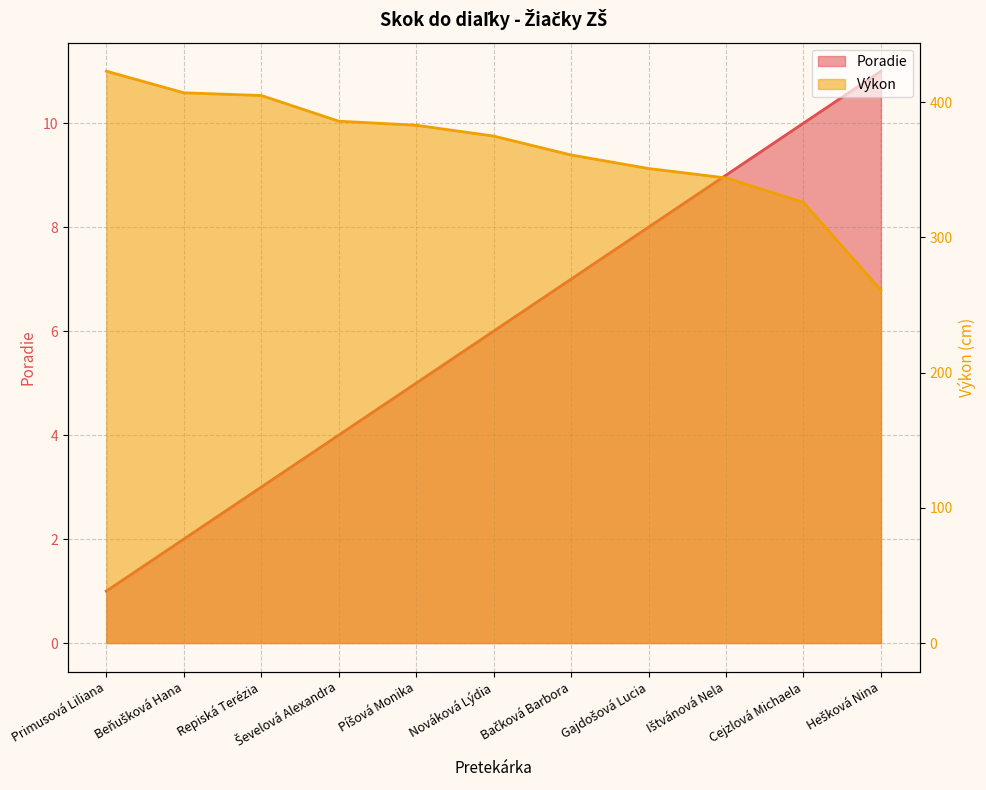

What position from the right is Píšová Monika?

7